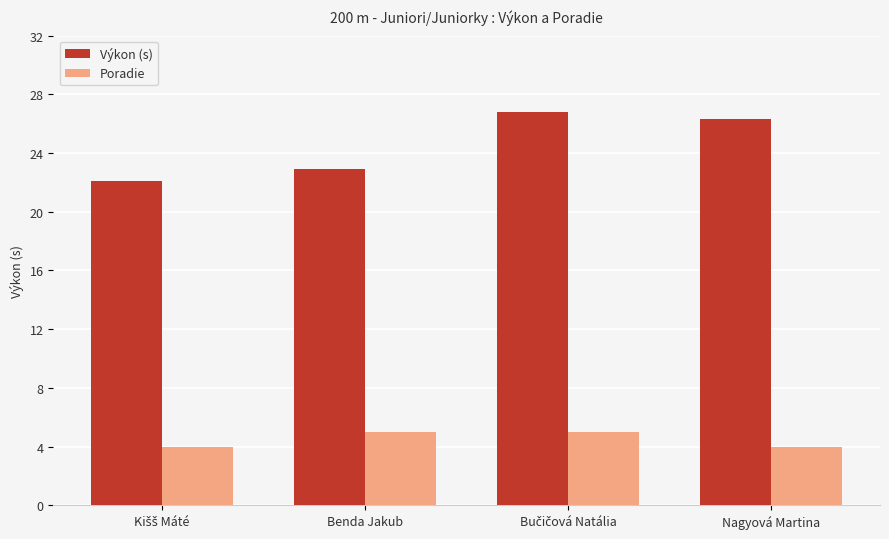

At Benda Jakub, list the series in order from smallest to largest.

Poradie, Výkon (s)